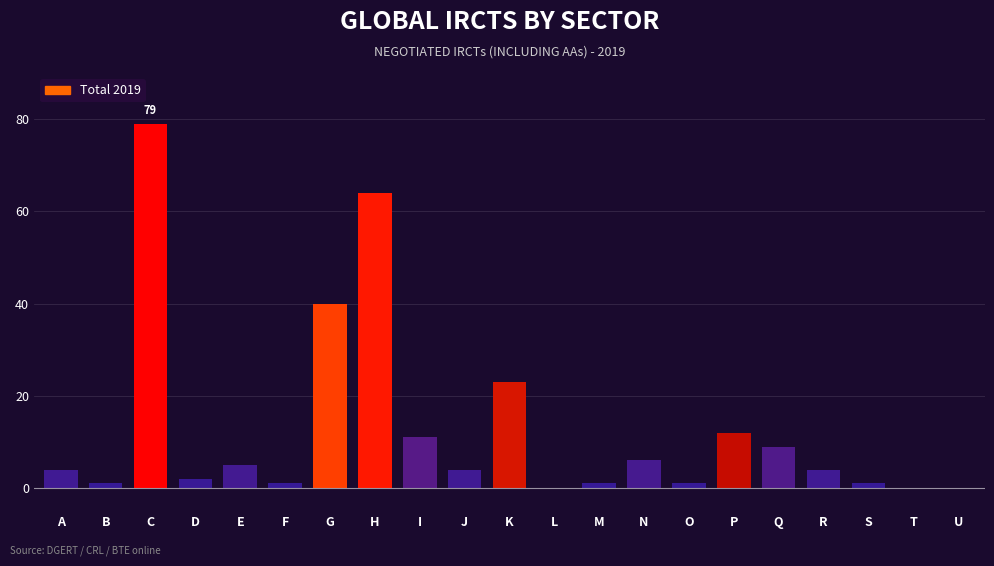

Reading left to right, what are all the values shown in this chart?

A=4	B=1	C=79	D=2	E=5	F=1	G=40	H=64	I=11	J=4	K=23	L=0	M=1	N=6	O=1	P=12	Q=9	R=4	S=1	T=0	U=0